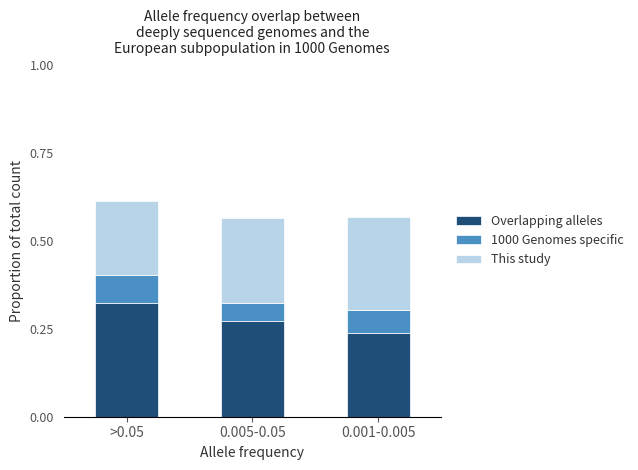

Rank the categories by Overlapping alleles value from highest to lowest.

>0.05, 0.005-0.05, 0.001-0.005